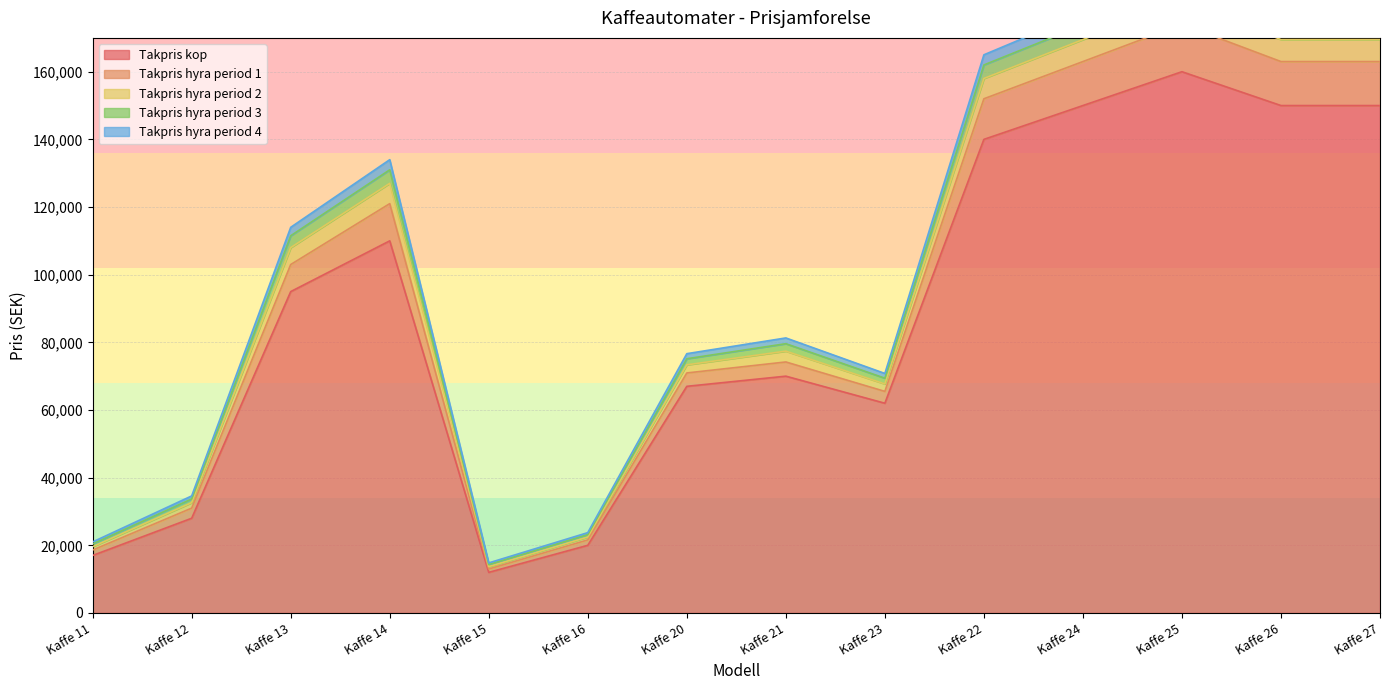

Which category has the highest value in the Takpris kop series?

Kaffe 25